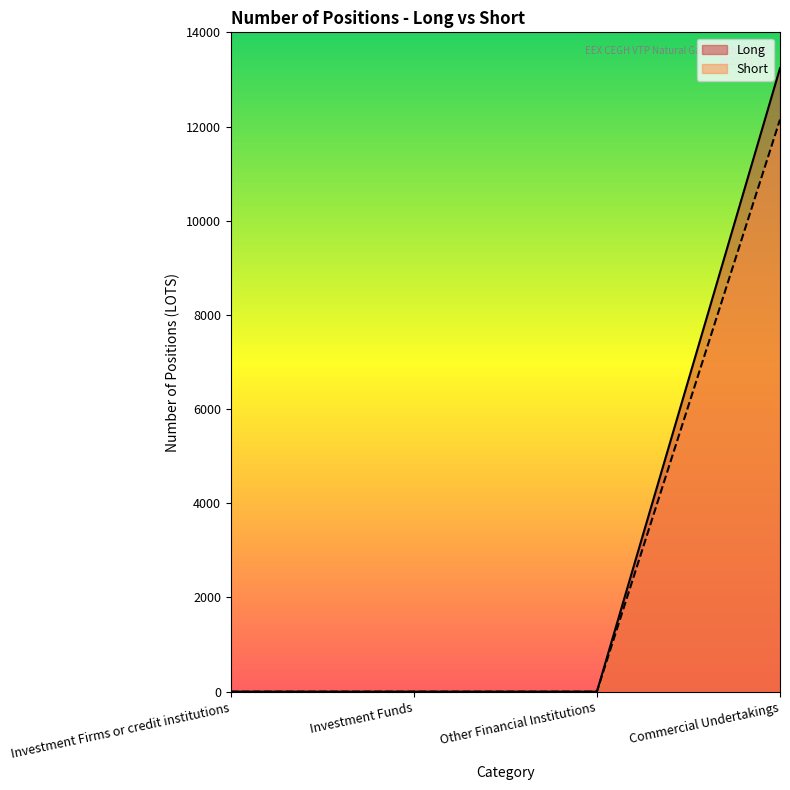

What is the label of the 4th point from the right?

Investment Firms or credit institutions